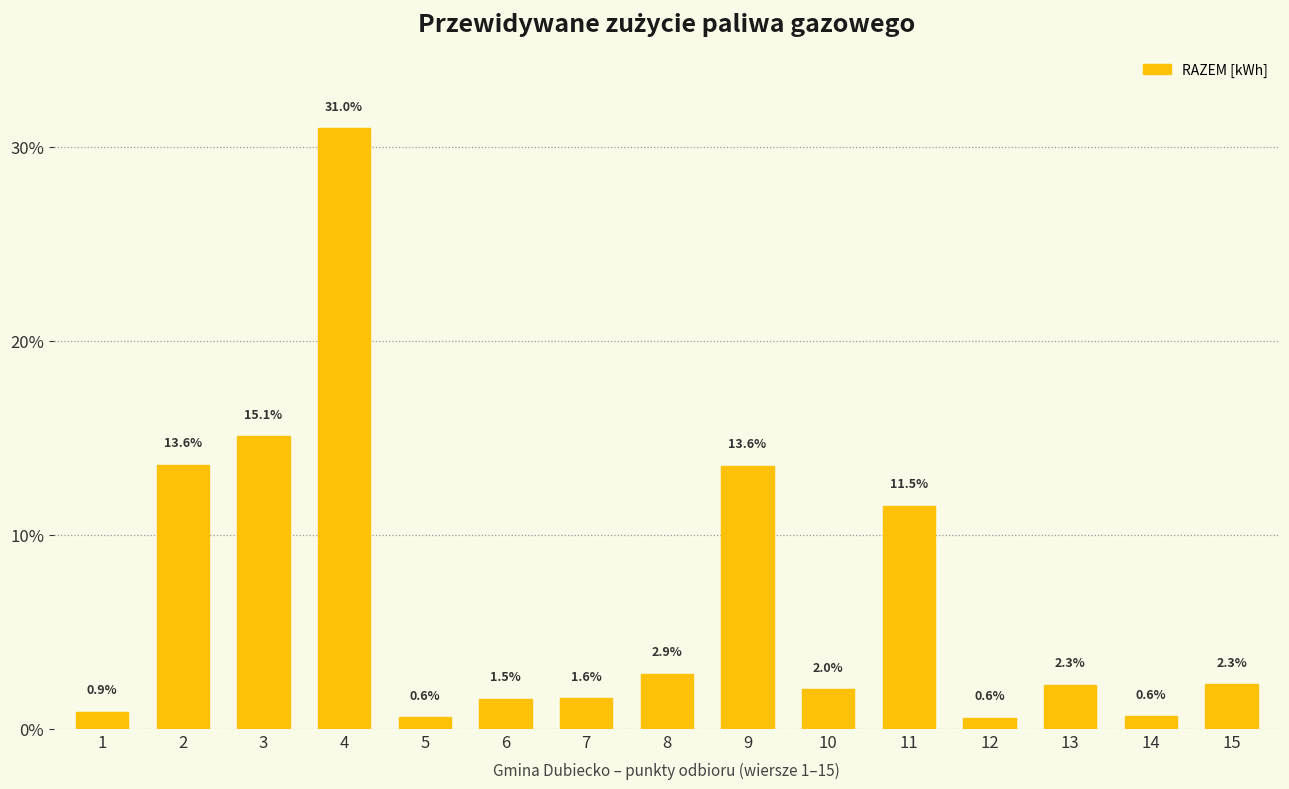

Reading left to right, extract all data points from this chart.

26400	408420	452900	929820	18000	46120	47560	85600	407340	61540	345100	16800	68120	19200	69280